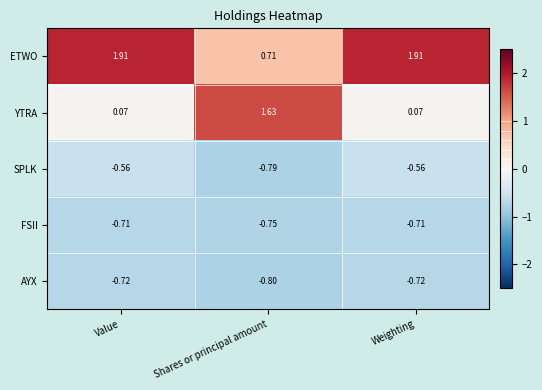

Count the number of data series in this chart.

5